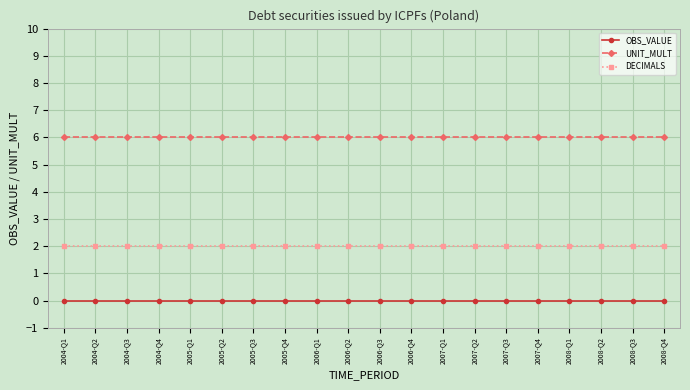

True or false: DECIMALS and OBS_VALUE cross at least once.

False